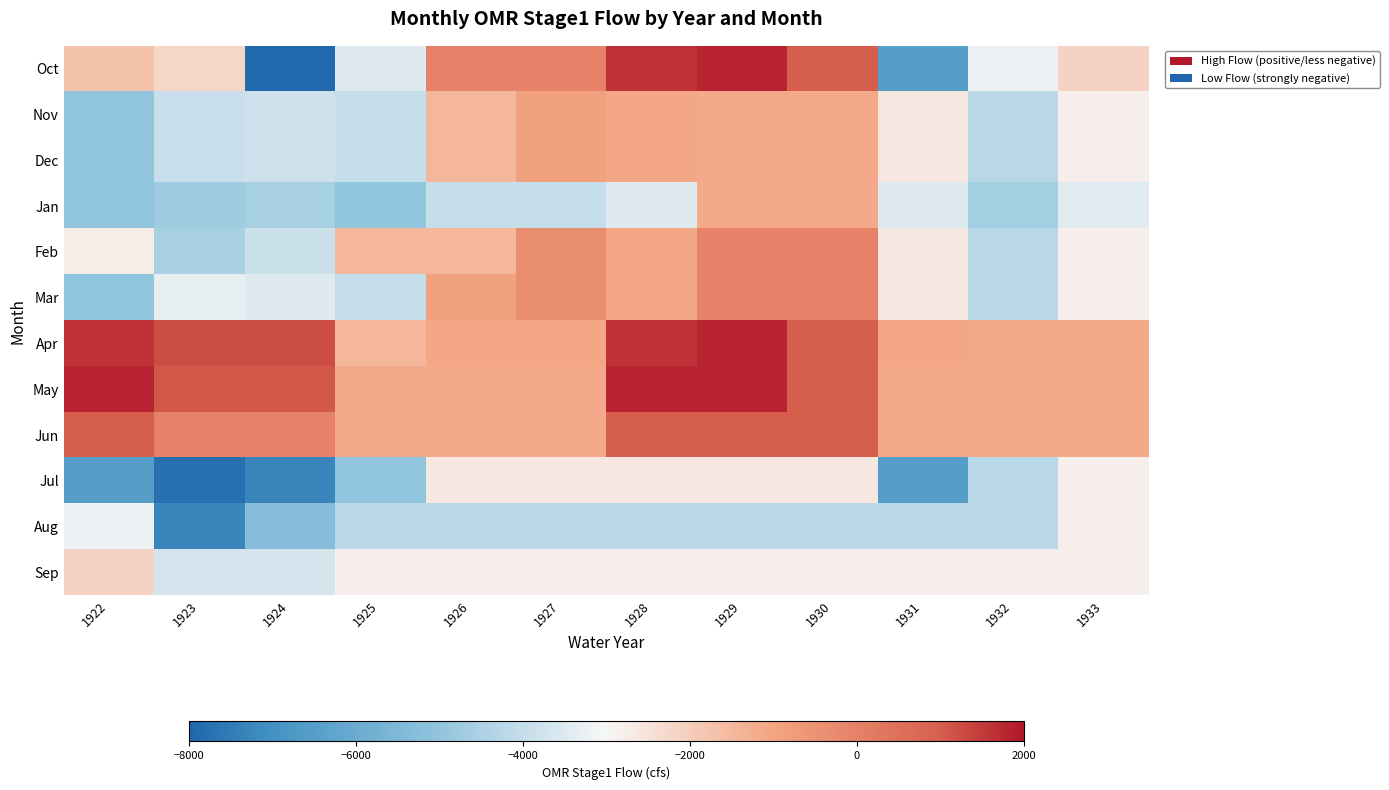

Between 1923 and 1926, which is larger?

1926